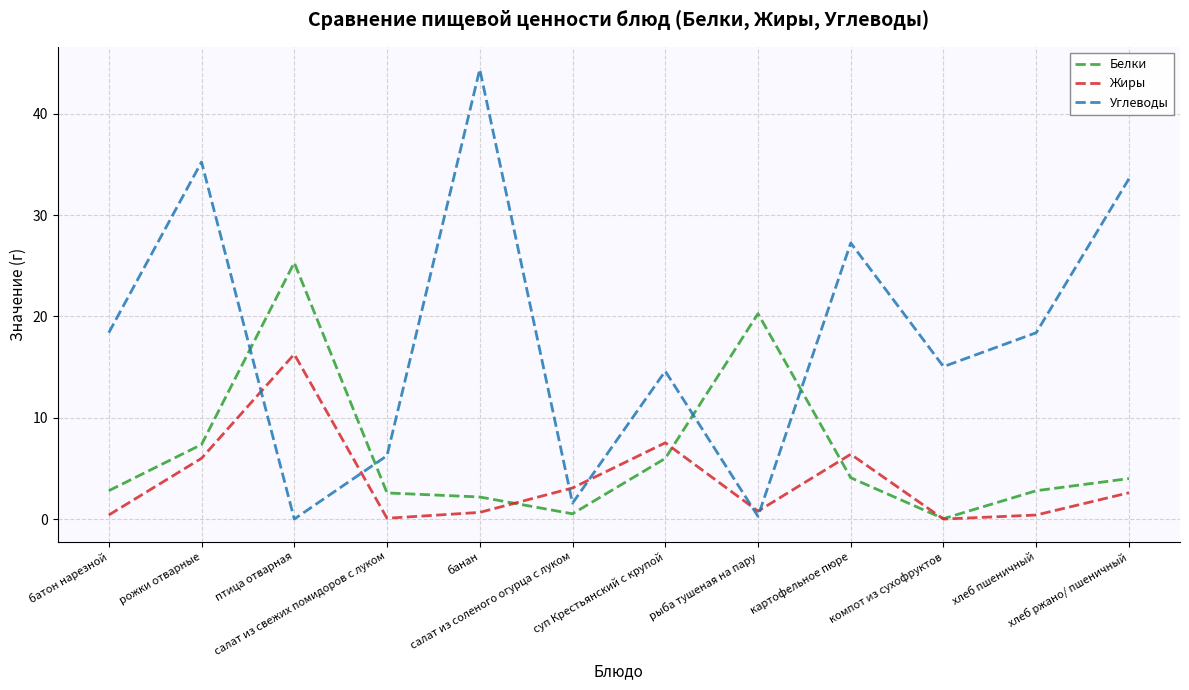

At which category does Белки reach its first local valley?

салат из соленого огурца с луком